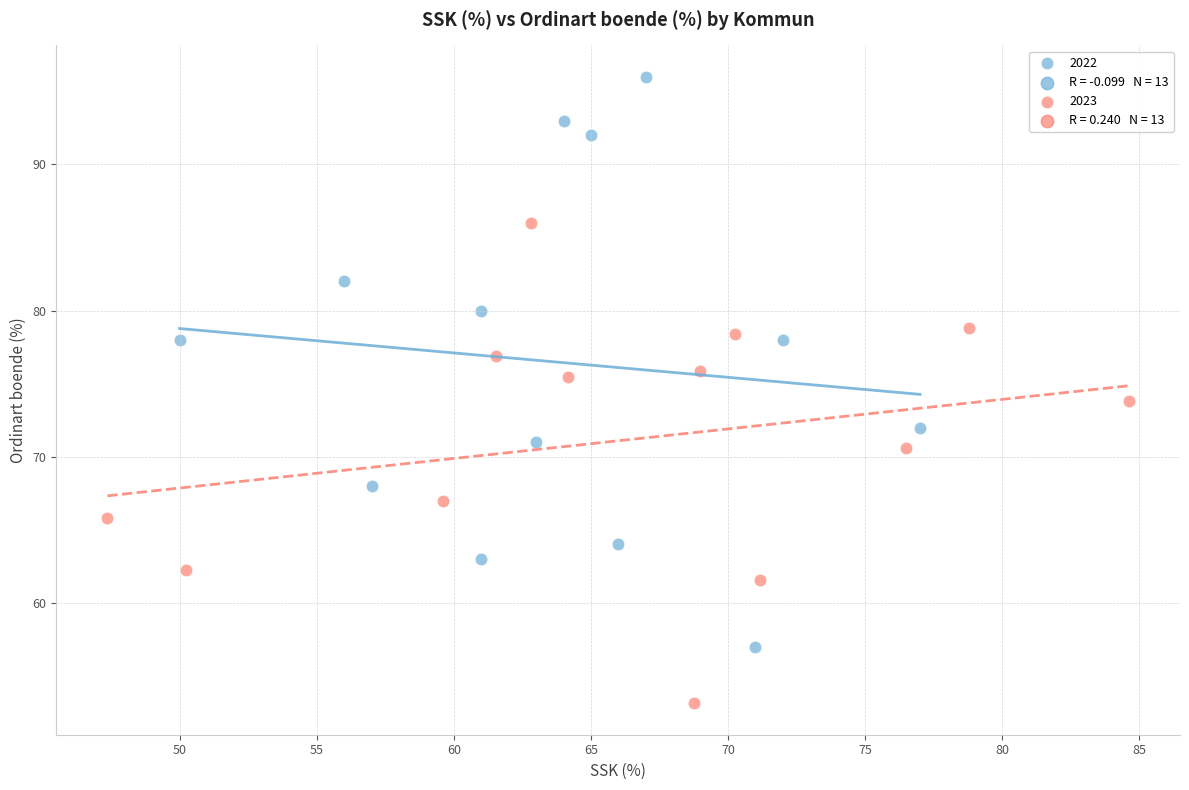

Which series contains the highest Y value?

2022